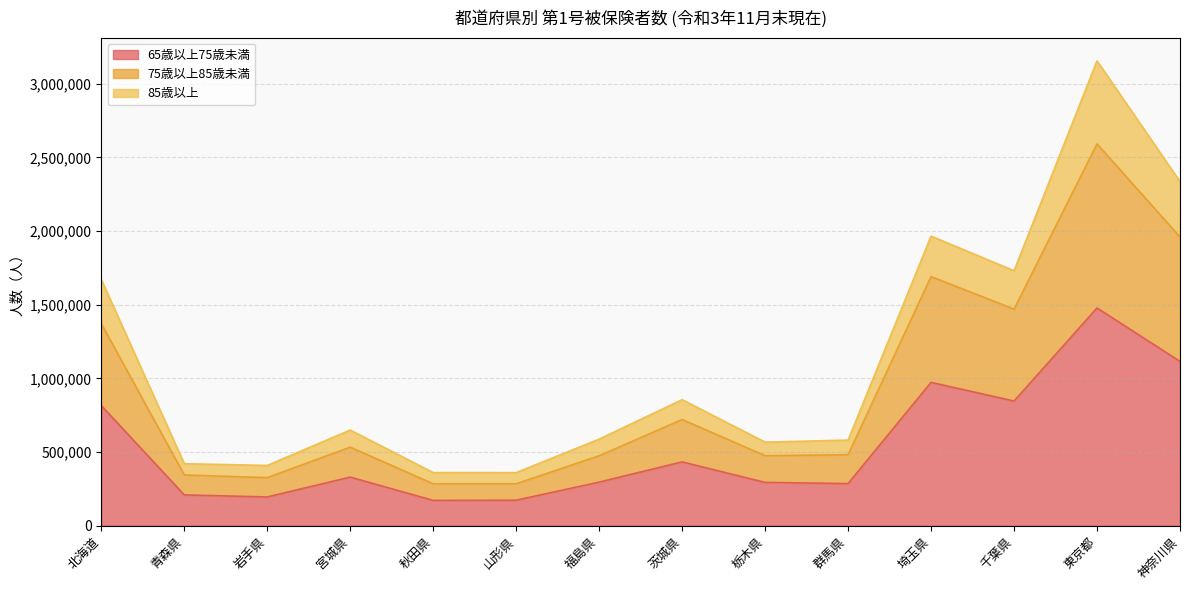

What is the difference between the 65歳以上75歳未満 values at 宮城県 and 神奈川県?

785647